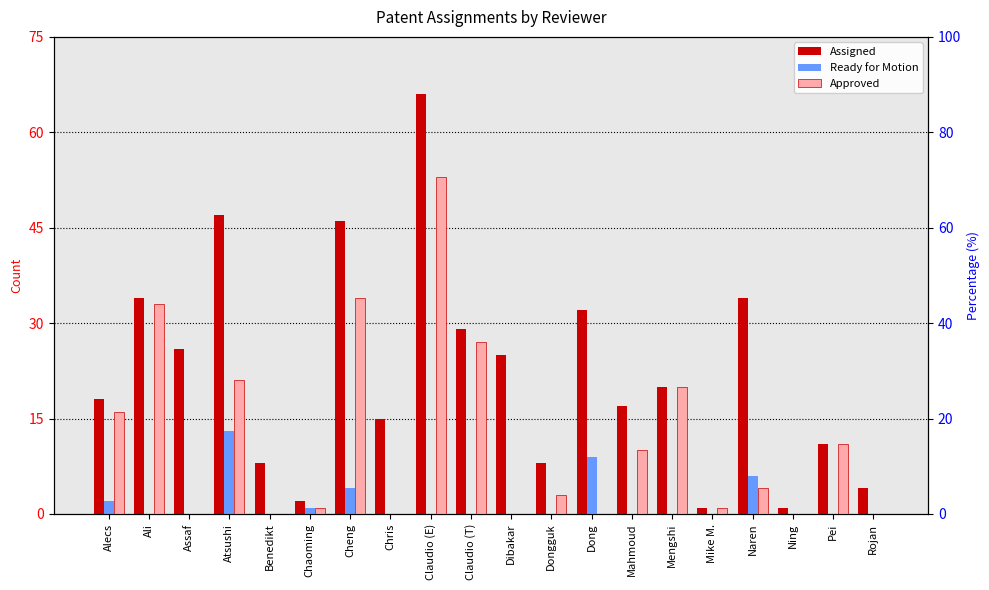

What is the sum of the Assigned values at Naren and Dibakar?

59